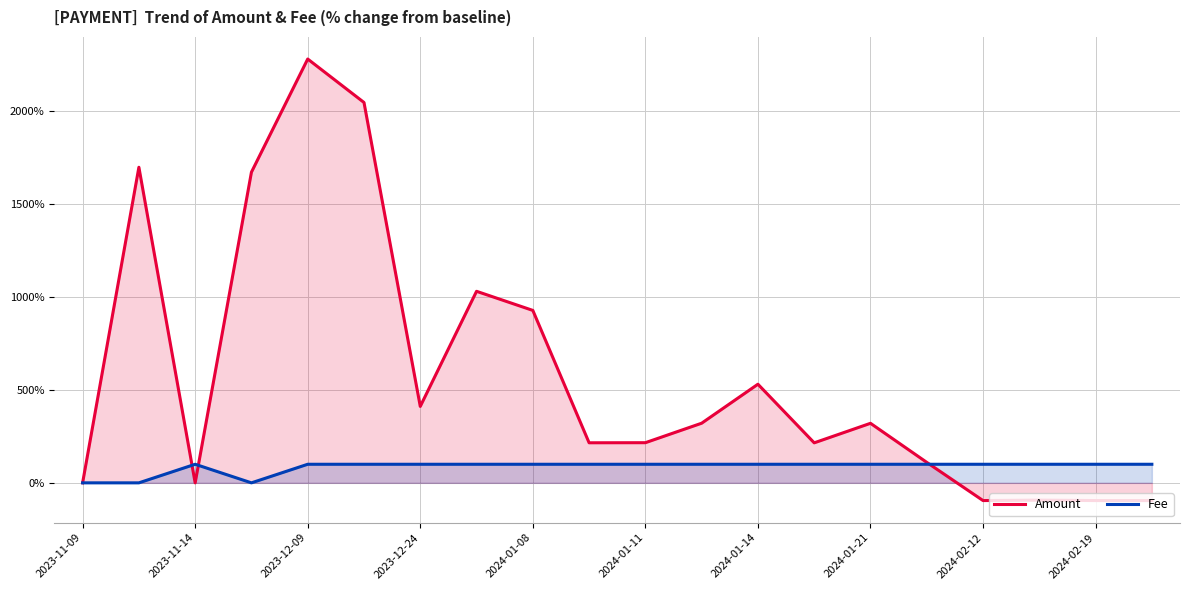

Which series has the largest total across all categories?

Amount